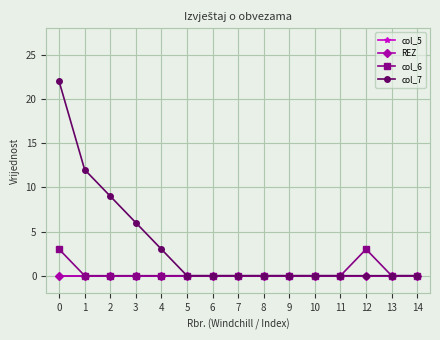

Does the chart have visible grid lines?

Yes